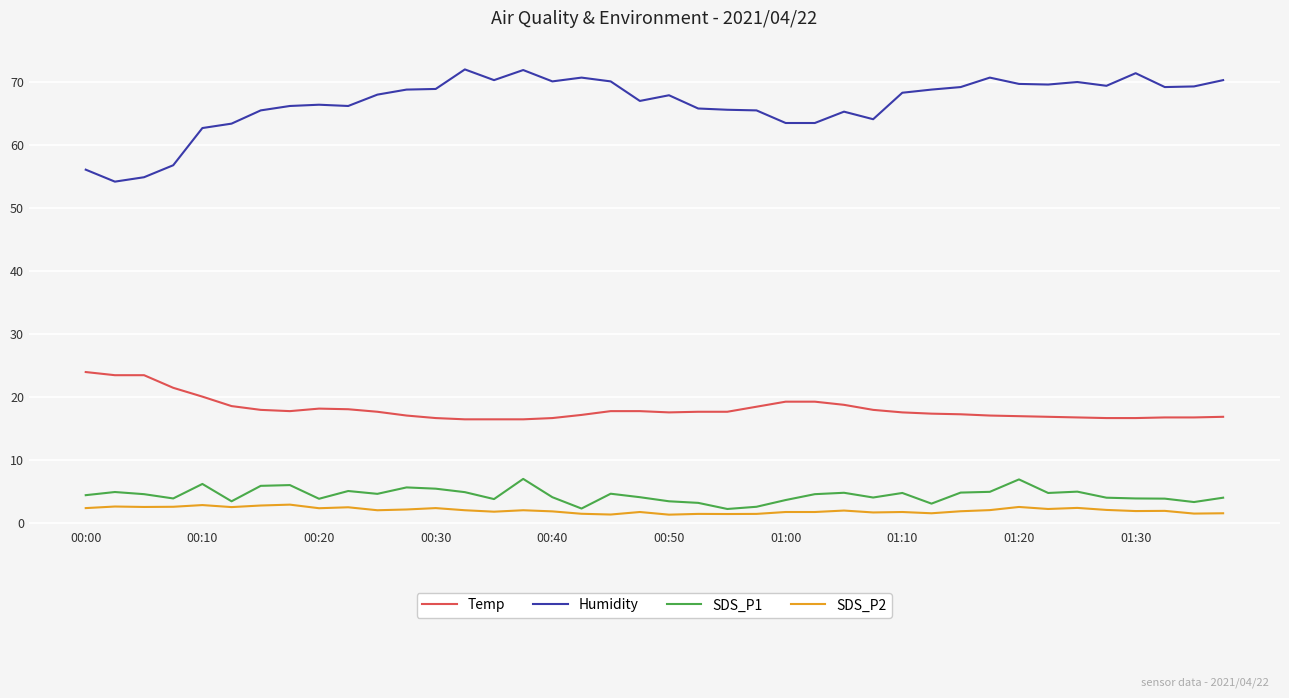

True or false: Humidity and SDS_P2 cross at least once.

False